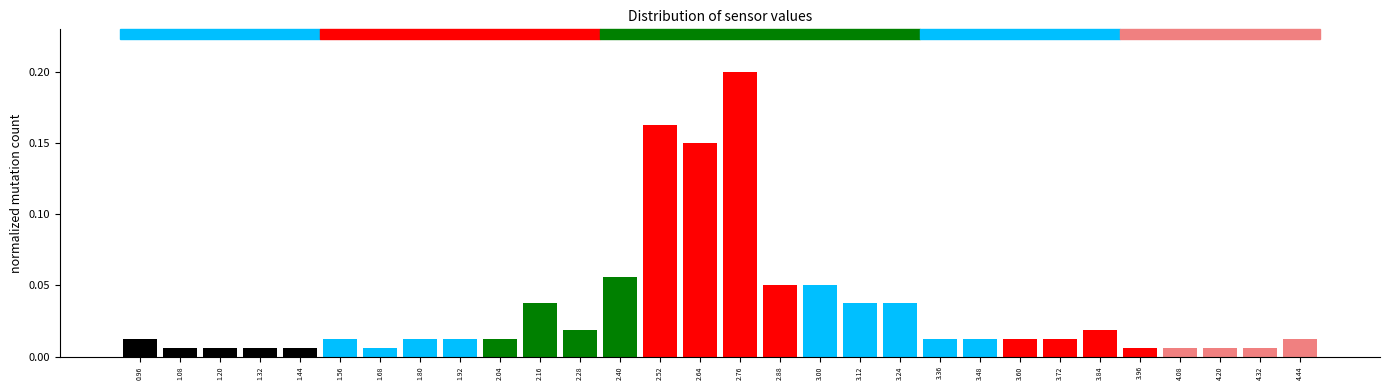

What is the sum of all values?

1.0